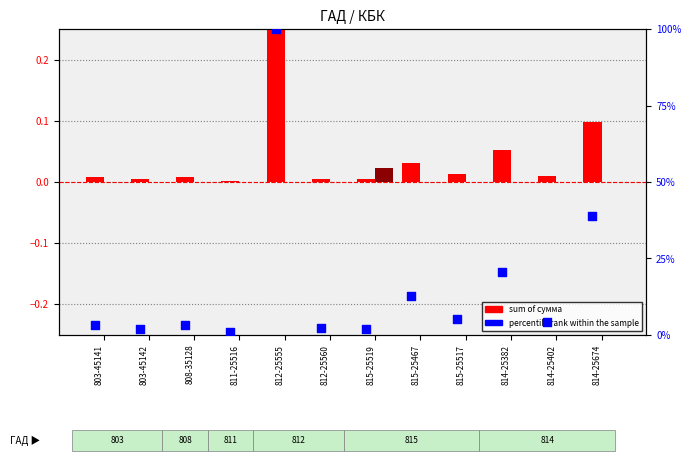

Which series has the widest spread of Y values?

percentile rank within the sample